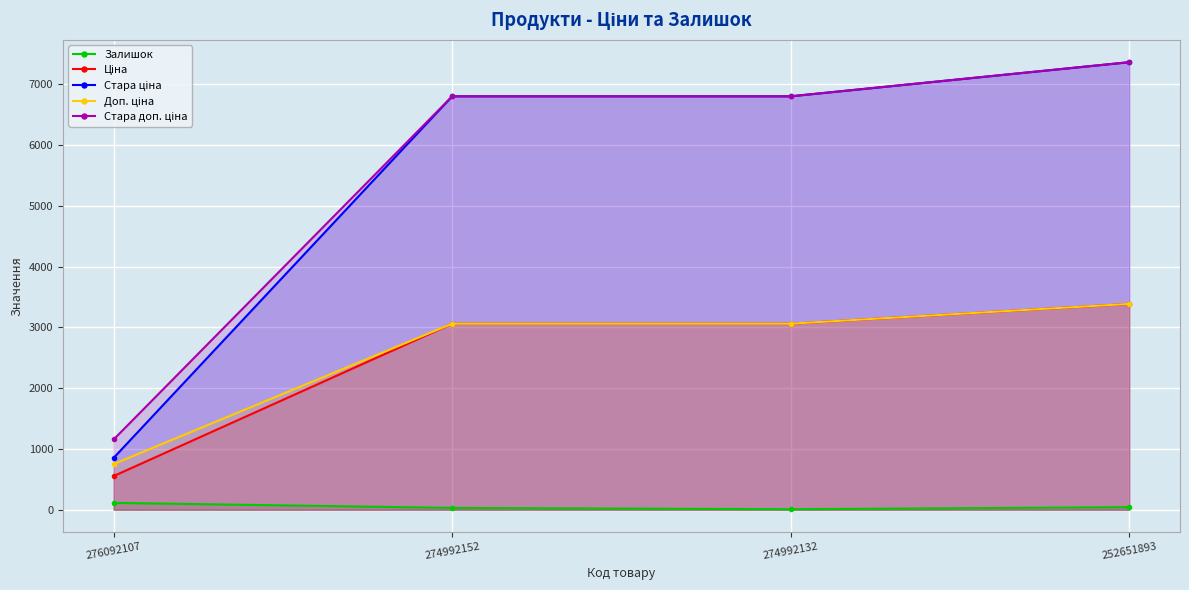

The Залишок series shows 49.2 at 274992152. True or false?

False